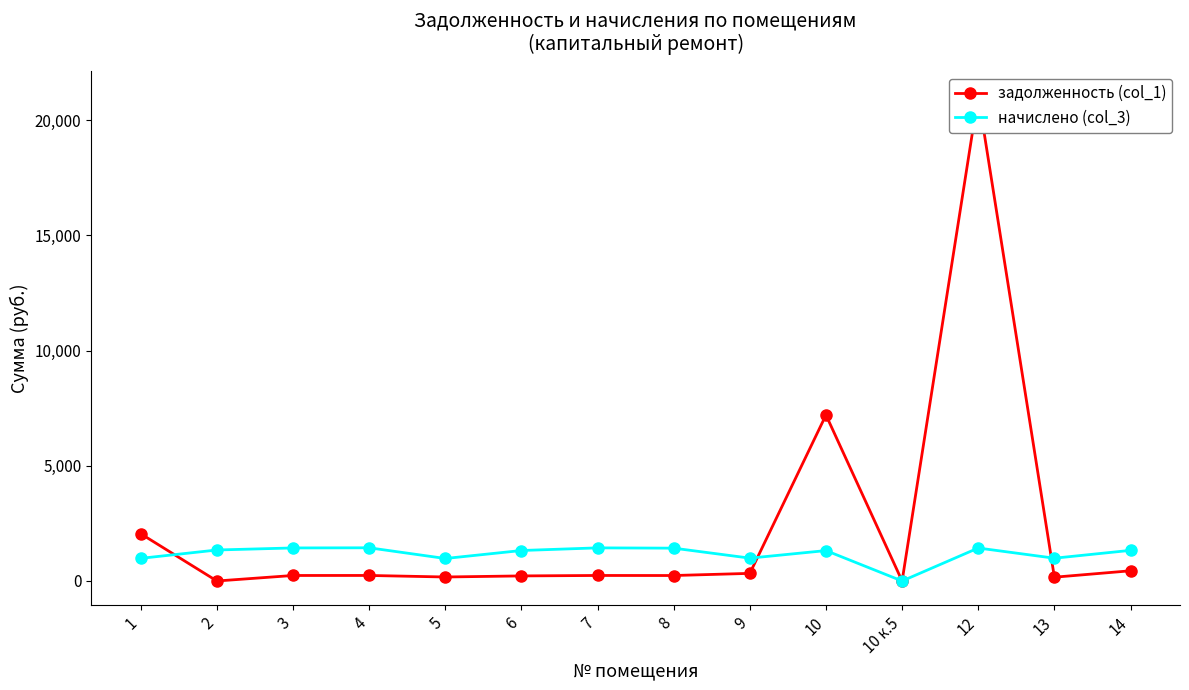

True or false: задолженность (col_1) has a value of 164.7 at 13.

True